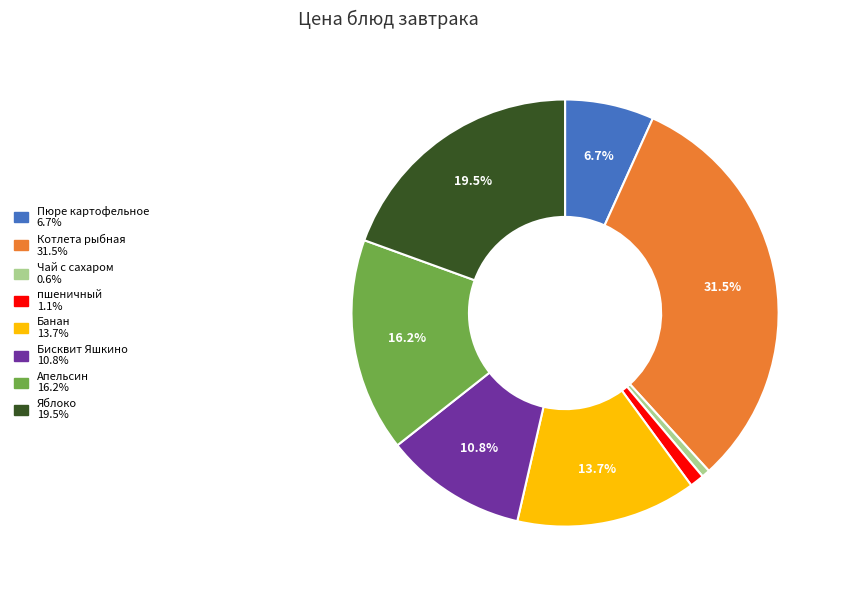

True or false: Банан accounts for 26% of the total.

False